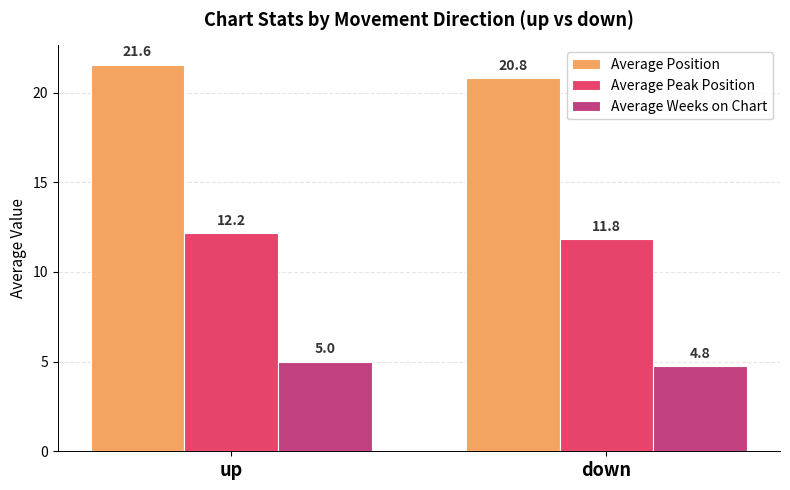

What is the difference between the Average Peak Position values at up and down?

0.3